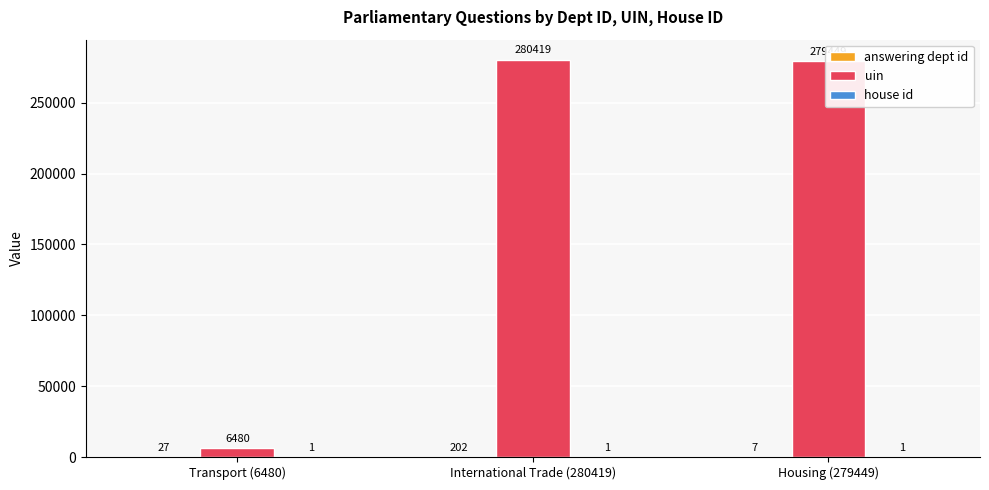

Which series changed the most between Transport (6480) and International Trade (280419)?

uin